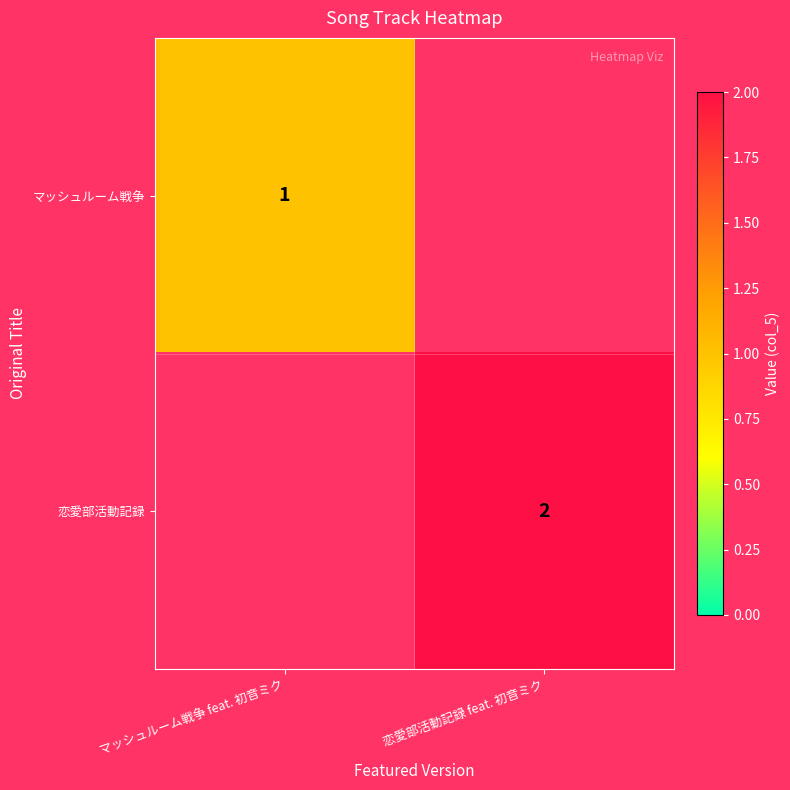

The 恋愛部活動記録 series shows 2 at 恋愛部活動記録 feat. 初音ミク. True or false?

True